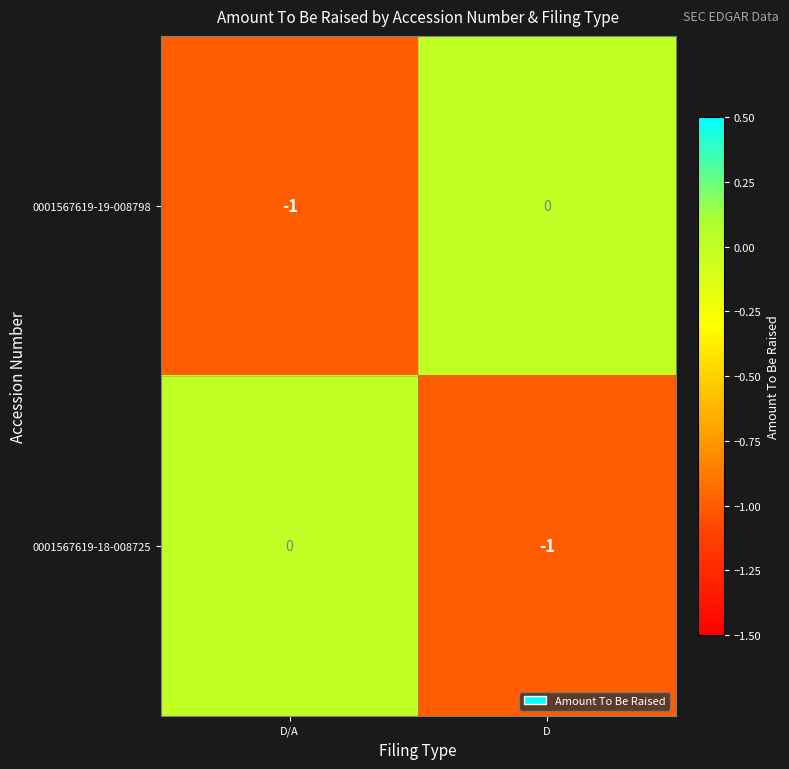

Count the number of data series in this chart.

2